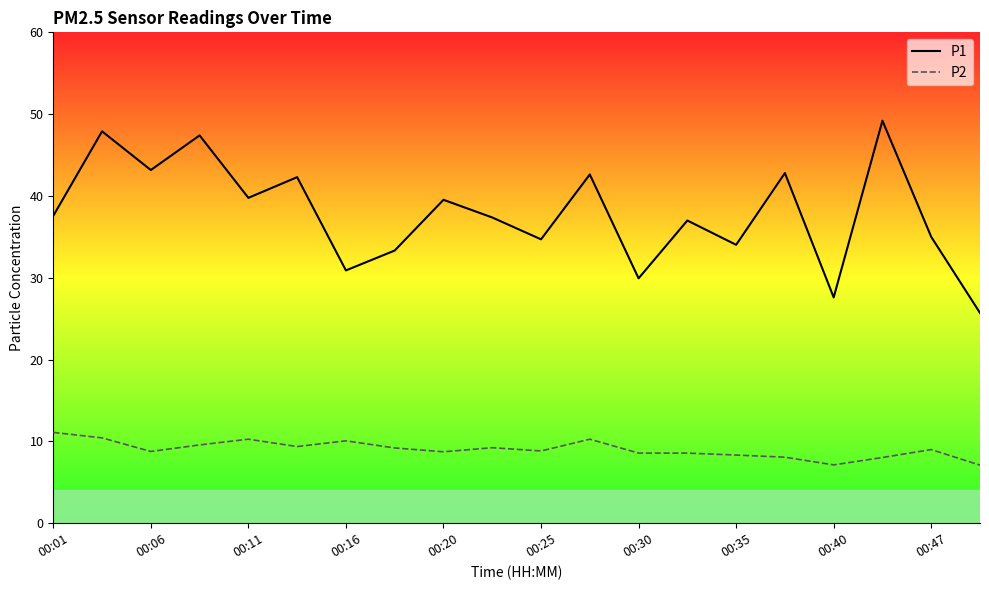

Which series has the largest total across all categories?

P1